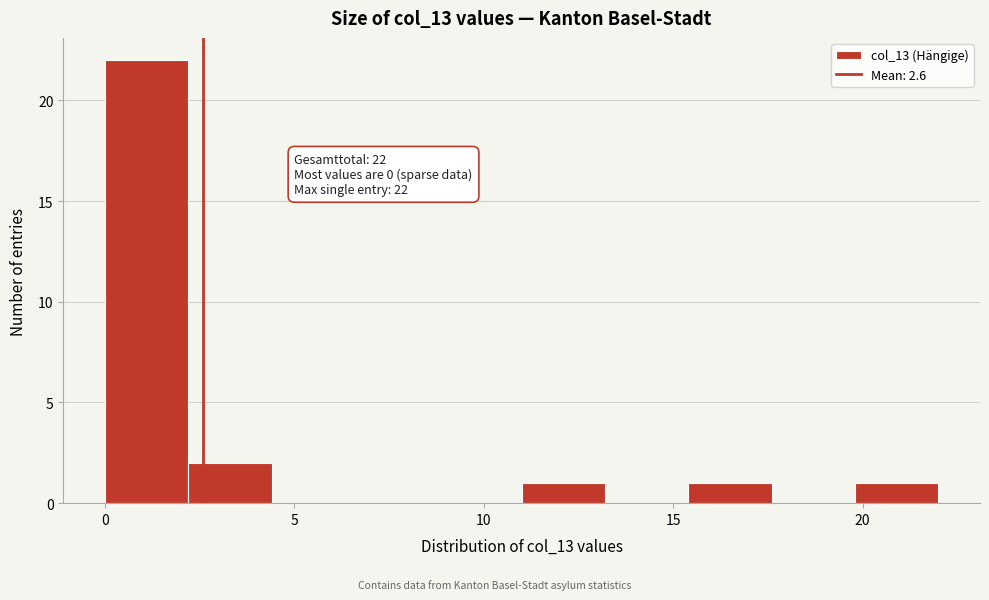

Which range on the x-axis has the tallest bar?

0.0 to 2.2